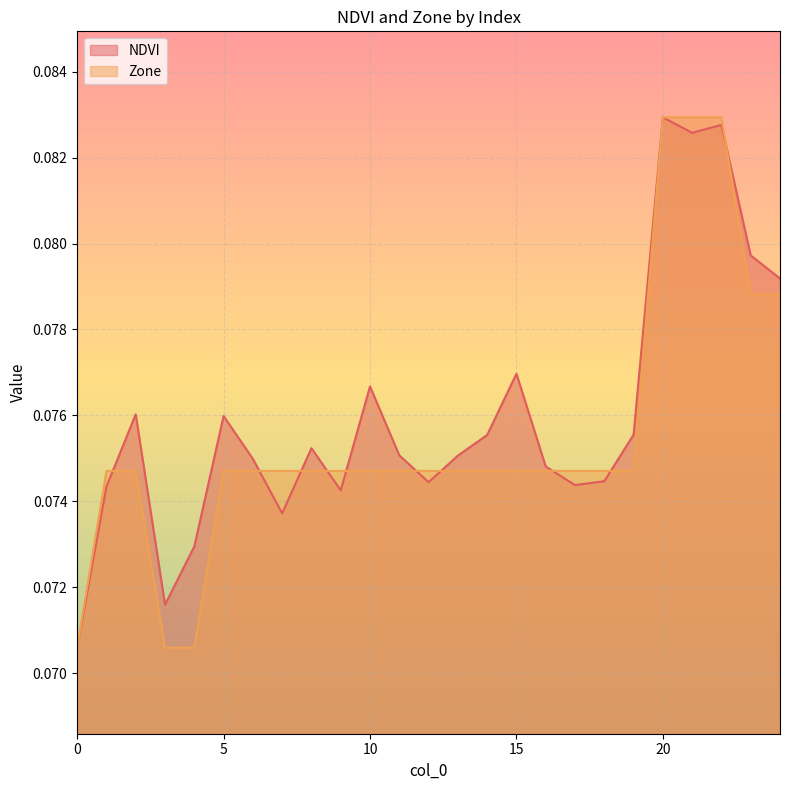

Rank the series by their maximum value, from lowest to highest.

Zone, NDVI